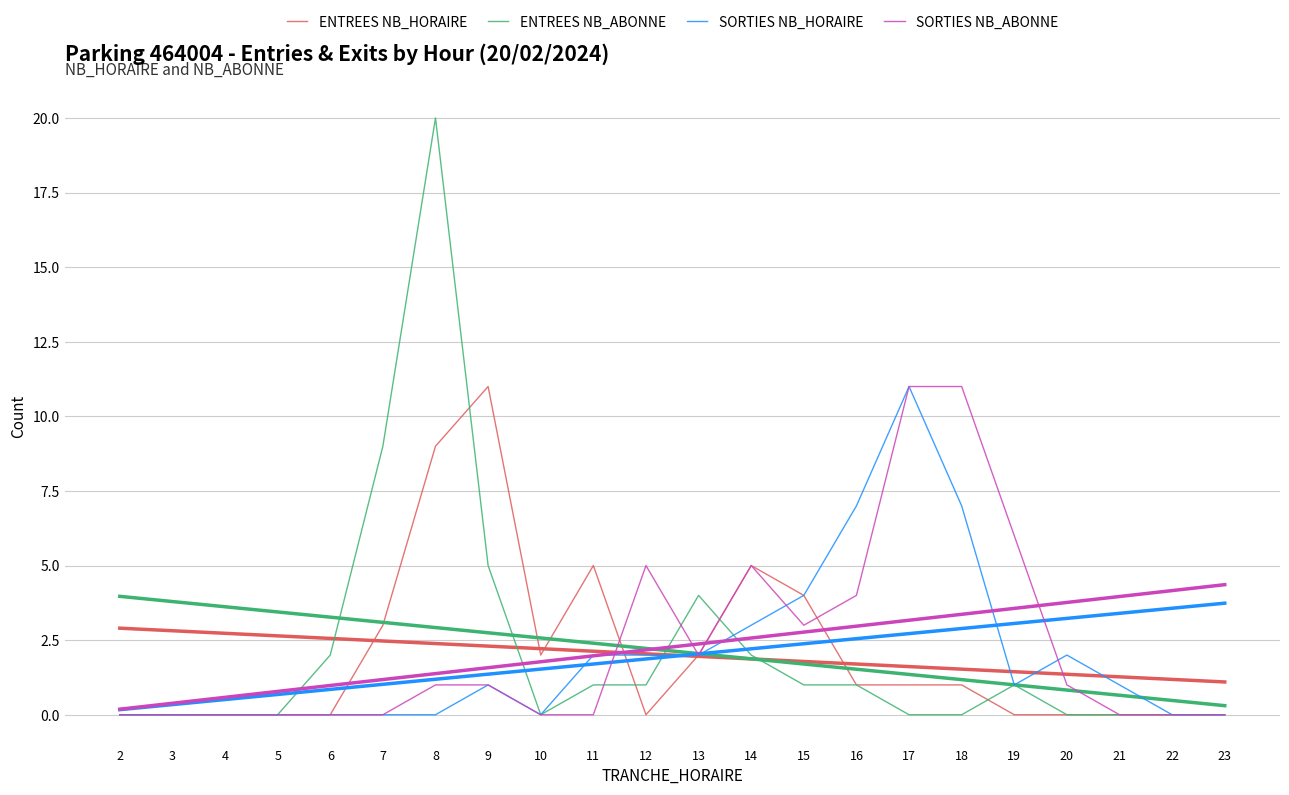

Between 16 and 18, which series saw the biggest shift?

SORTIES NB_ABONNE